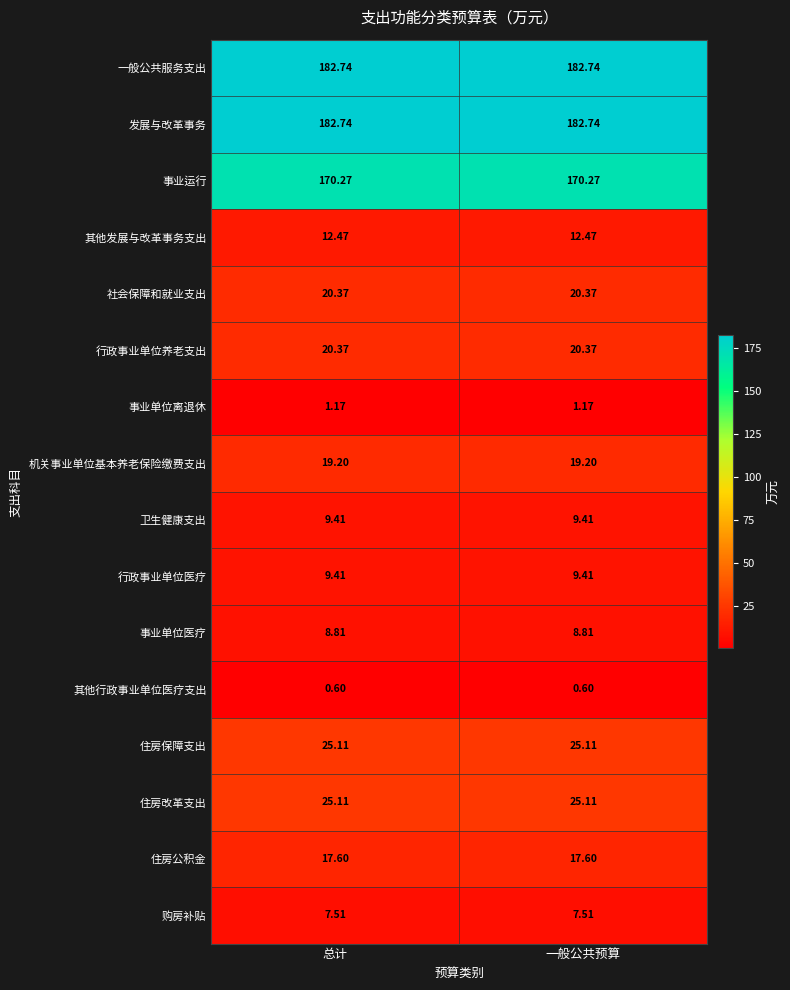

Is the value of 其他发展与改革事务支出 at 总计 greater than the value of 发展与改革事务 at 一般公共预算?

No